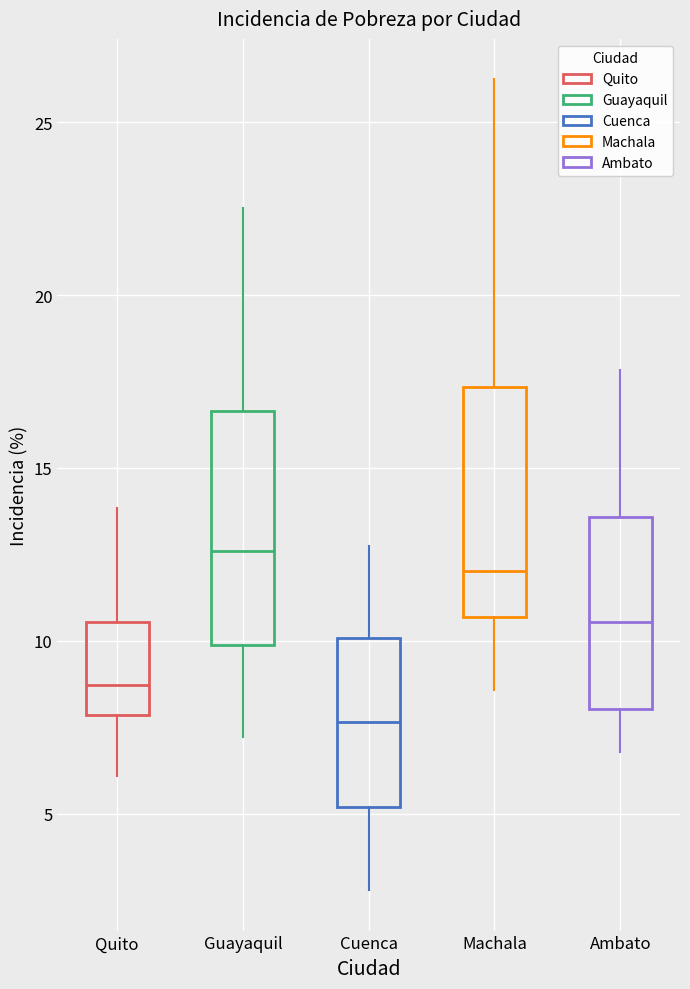

Where is the lower edge of the box for Cuenca on the y-axis? The values are not printed on the chart, so give them approximately, as read against the axis.

5.0